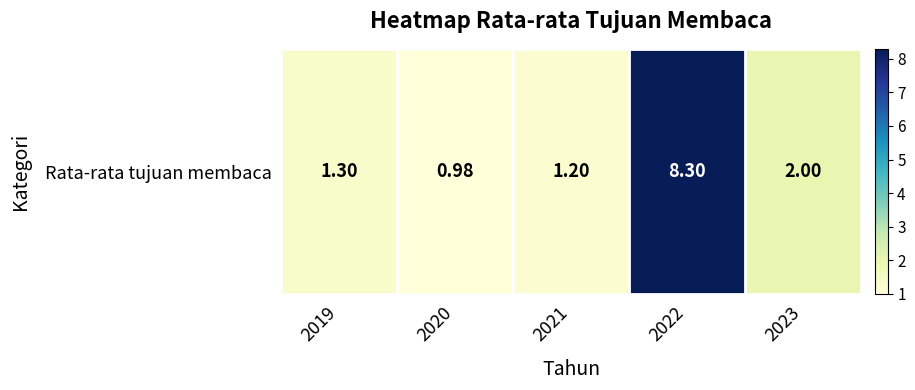

How many values exceed 1?

4